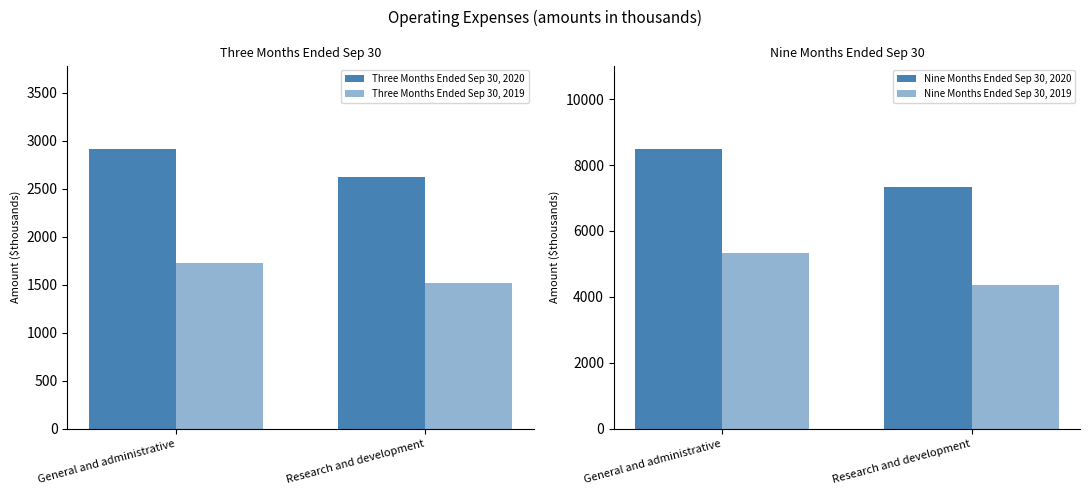

Is the value of Nine Months Ended Sep 30, 2019 at Research and development greater than the value of Three Months Ended Sep 30, 2020 at General and administrative?

Yes